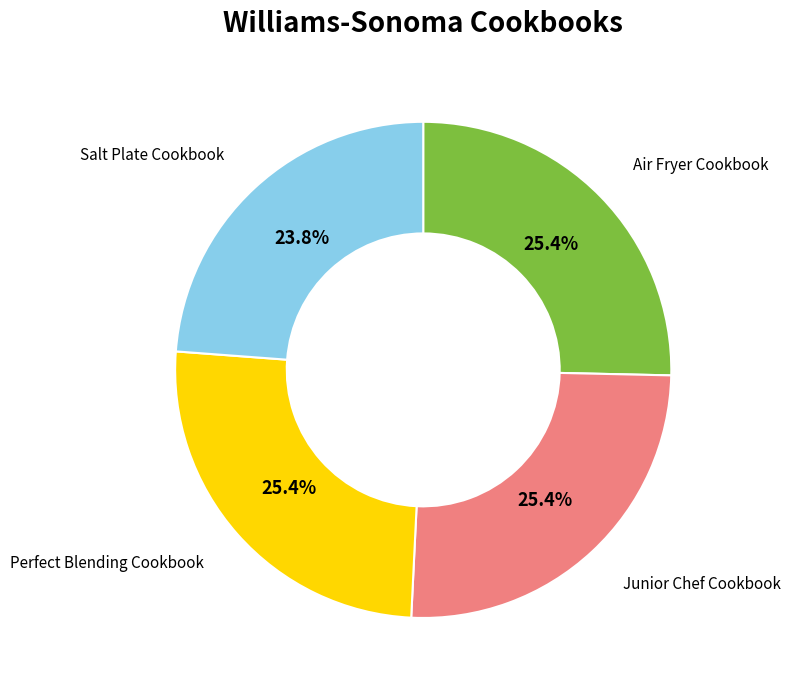

Is there a majority slice in this chart?

No